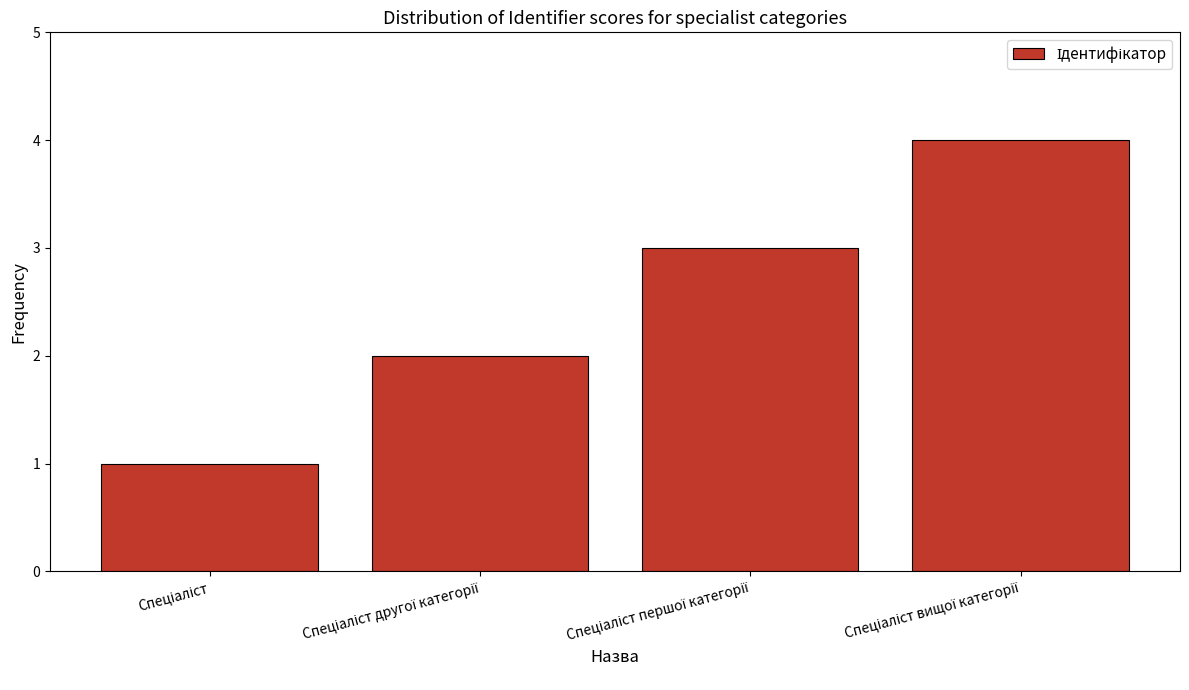

What is the maximum value shown in the chart?

4